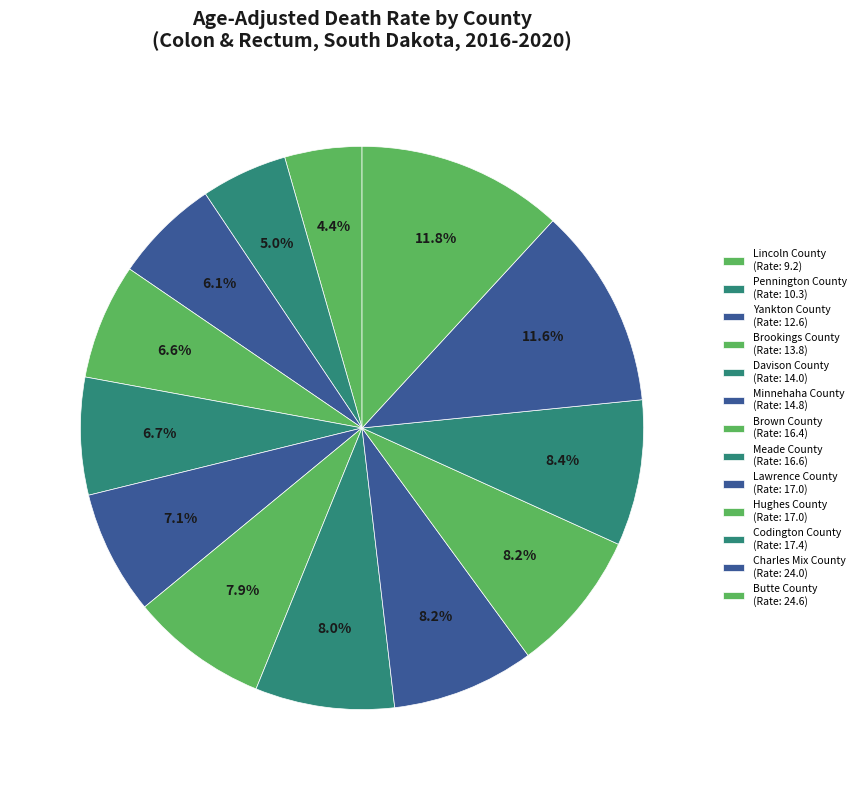

Does any single category account for the majority?

No